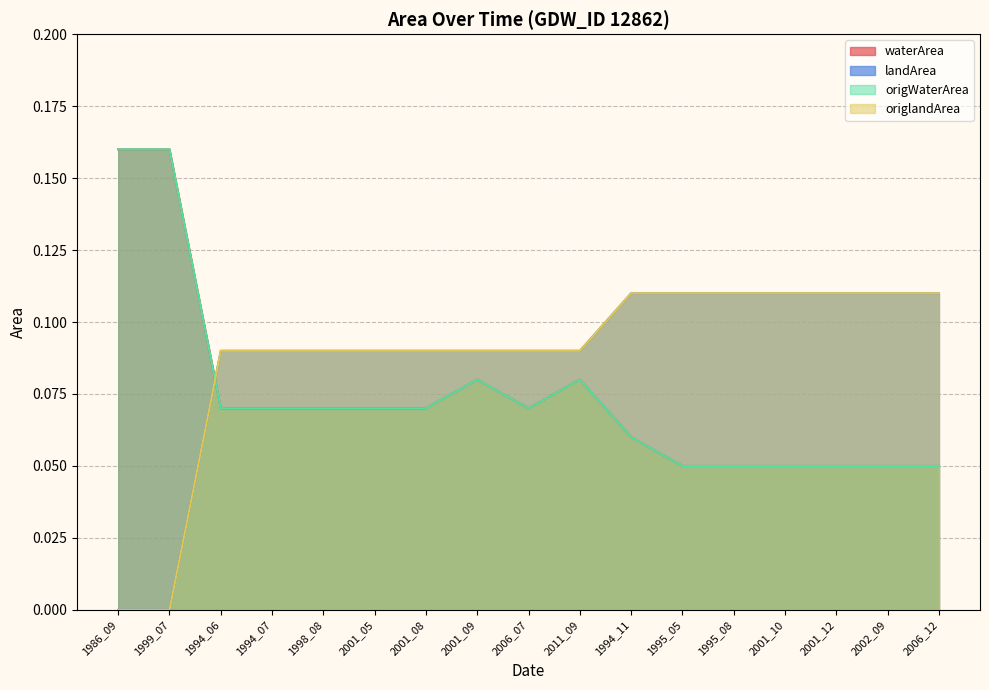

Which series changed the most between 1986_09 and 2001_10?

waterArea